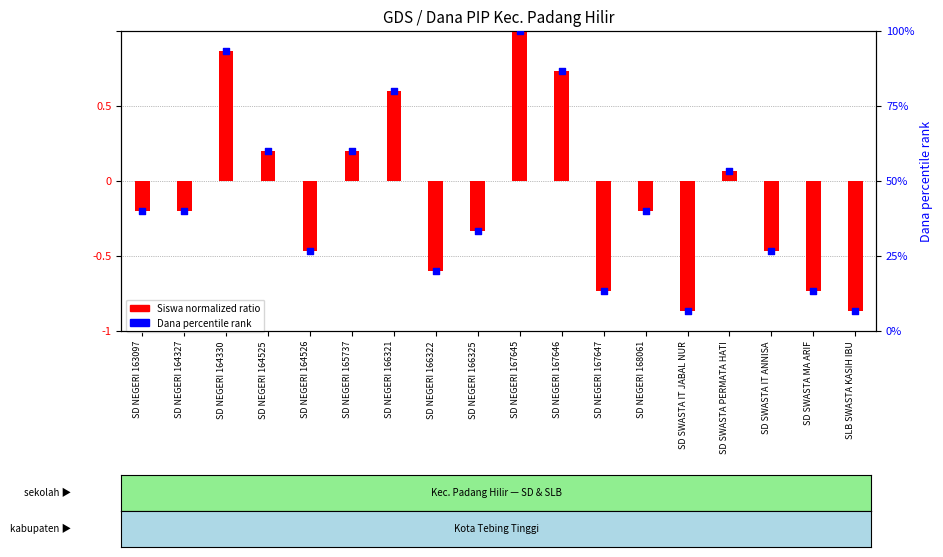

Which series contains the lowest Y value?

Siswa (normalized)